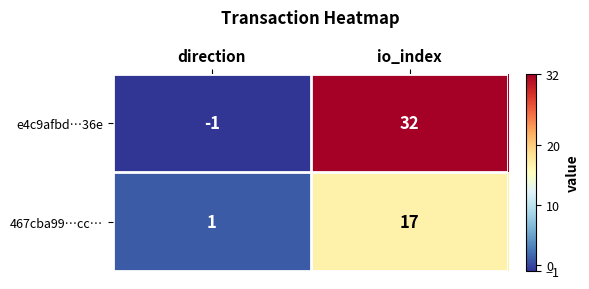

Rank the series at io_index from highest to lowest value.

e4c9afbd…36e, 467cba99…cc…